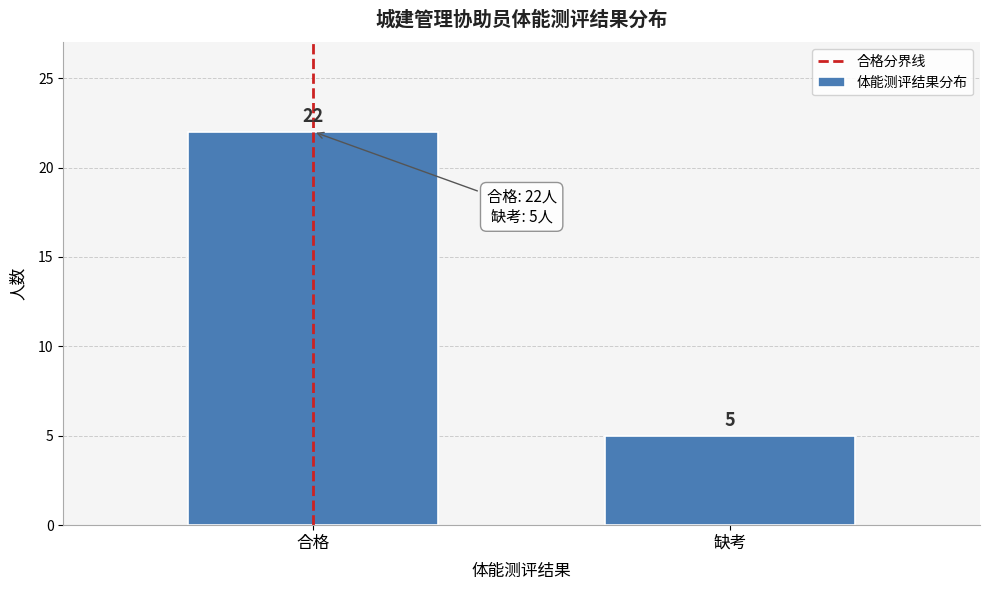

Reading left to right, transcribe all the data shown in this chart.

22	5